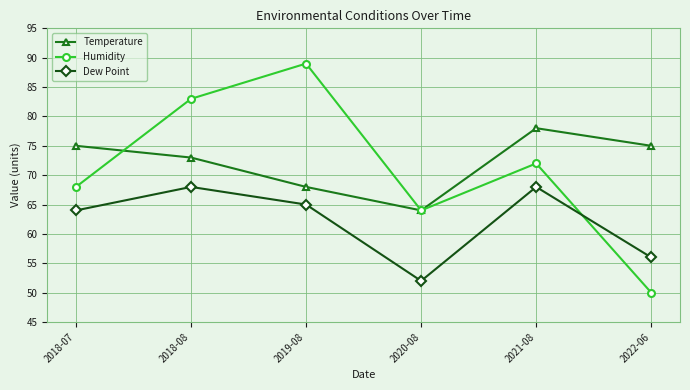

True or false: Temperature and Dew Point cross at least once.

False